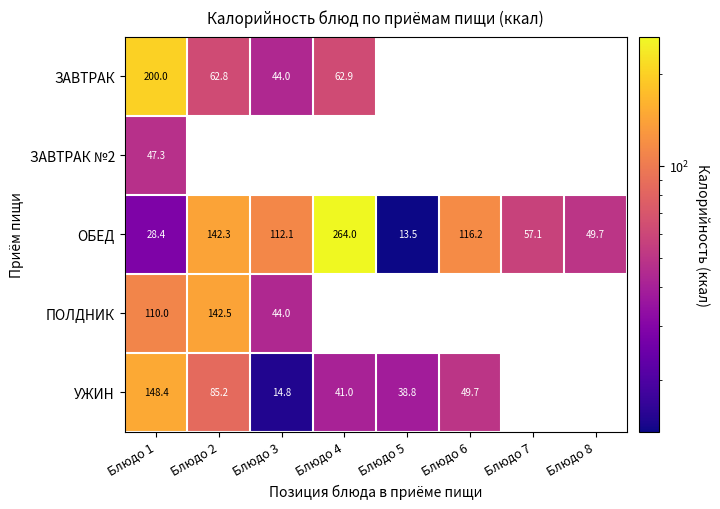

True or false: УЖИН has a value of 38.8 at Блюдо 5.

True